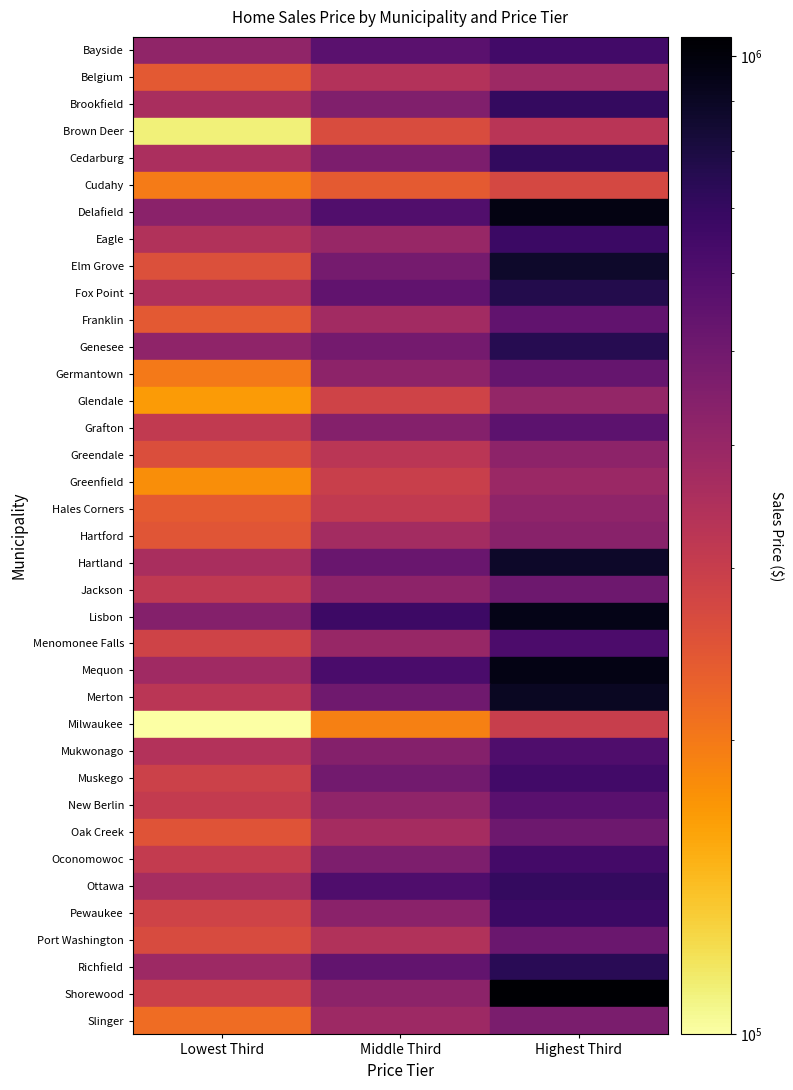

What is the maximum value for Elm Grove?

875000